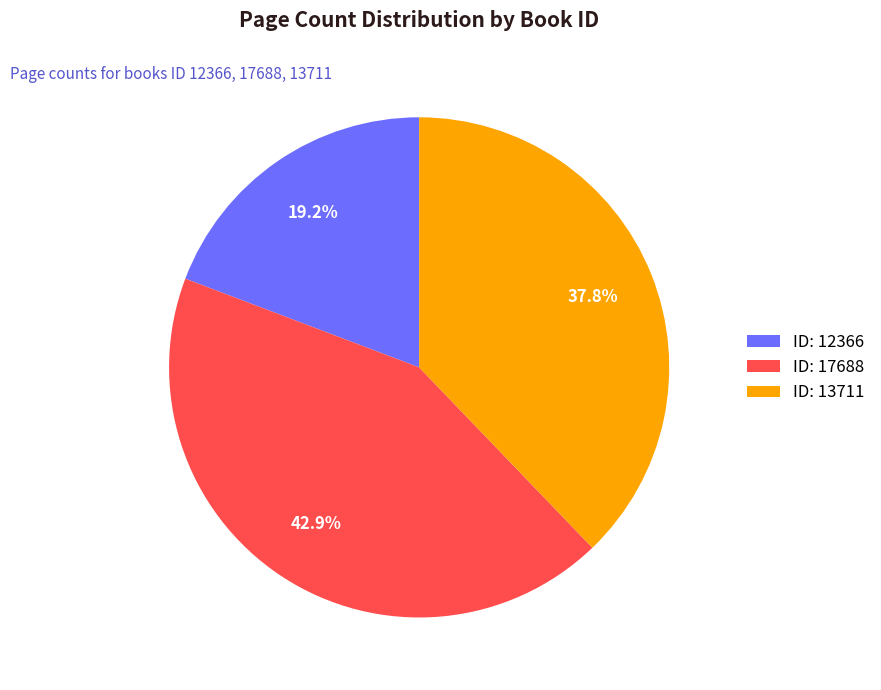

Is ID: 17688 the majority of the pie?

No